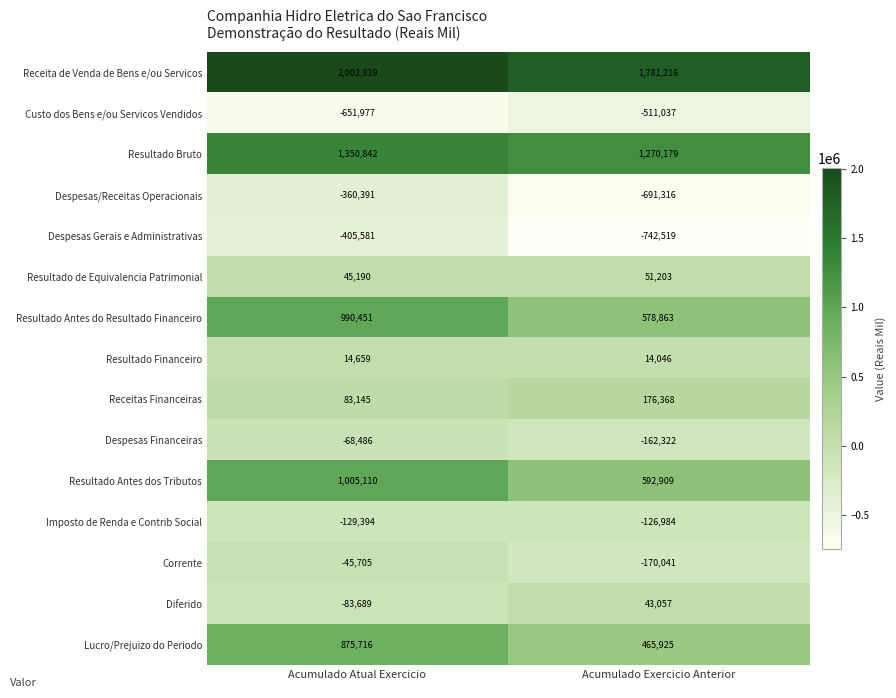

Which series has the widest spread of values?

Resultado Antes dos Tributos